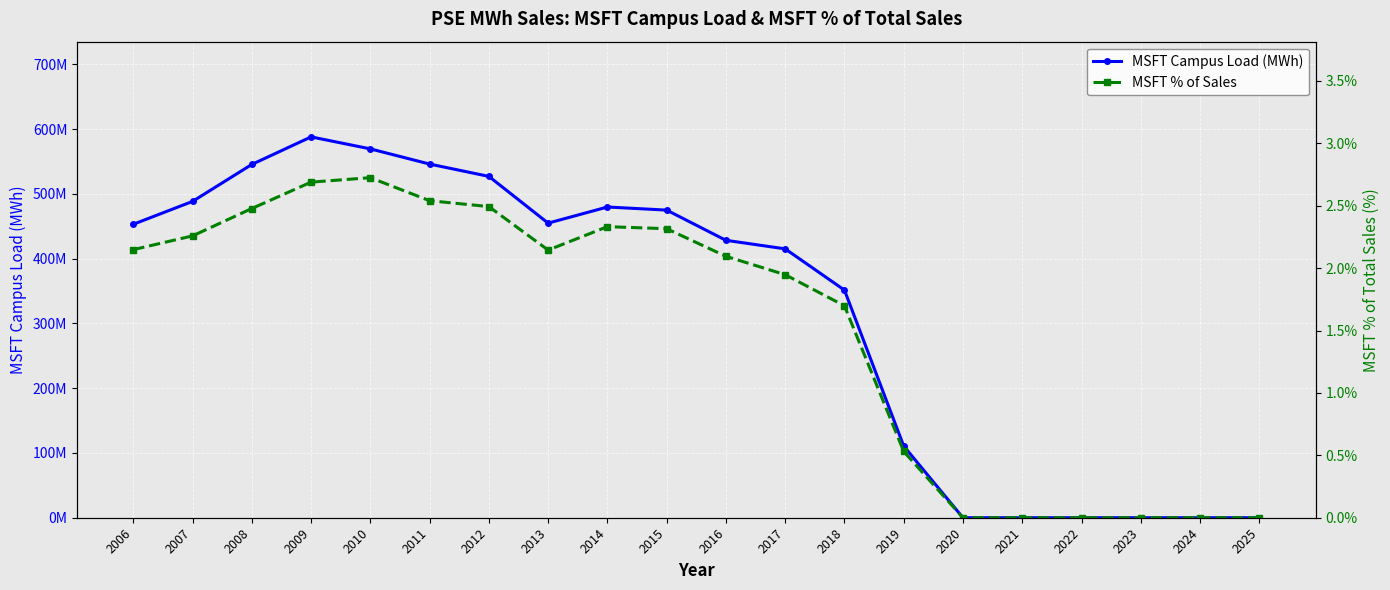

Count the number of data series in this chart.

2